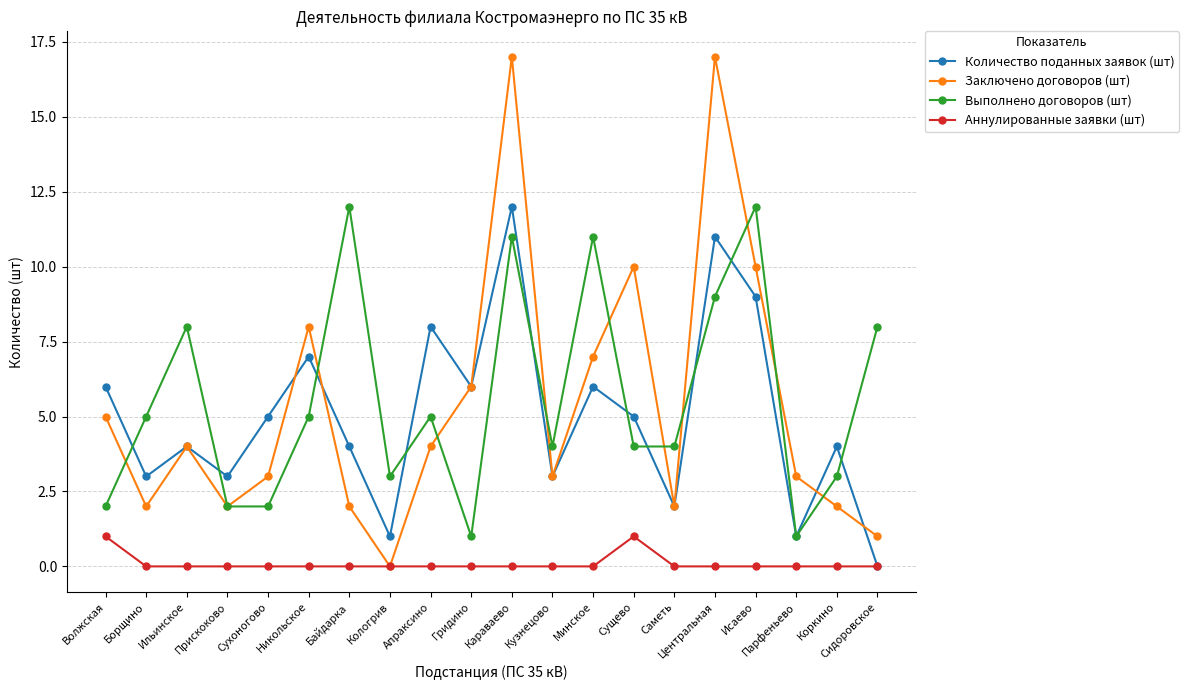

What is the difference between the highest and lowest values at Исаево?

12